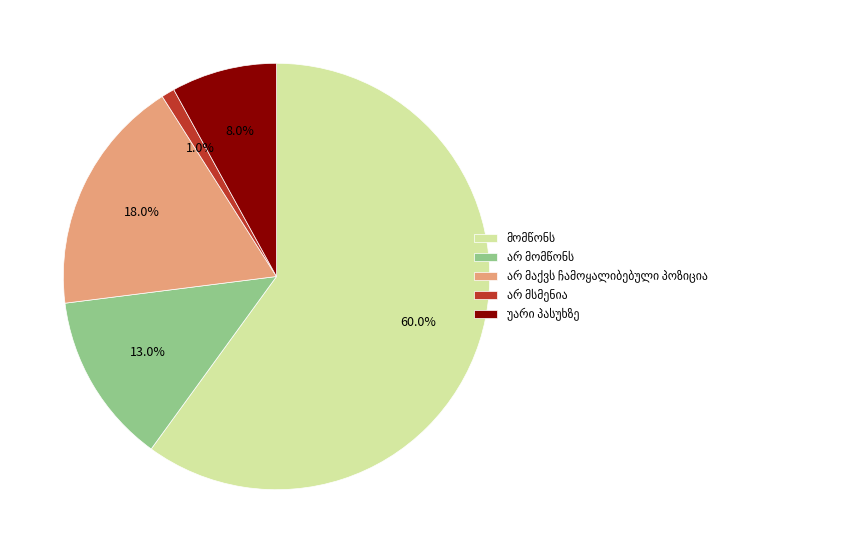

How many segments does this pie chart have?

5